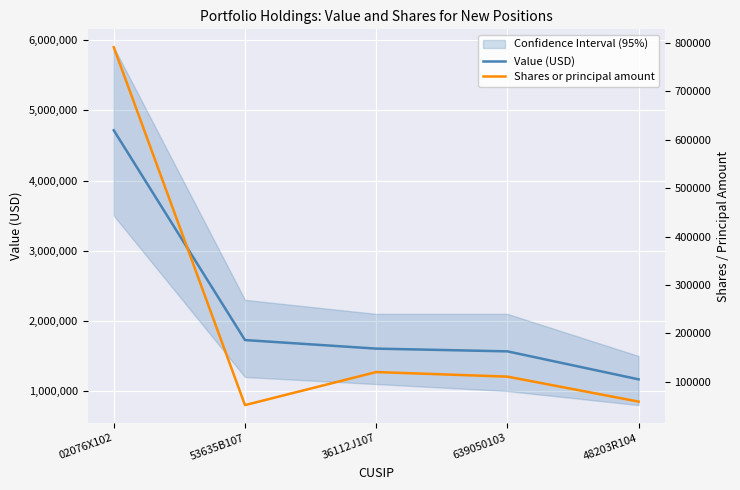

What is the difference between the second highest and minimum values in the Value (USD) series?

560000